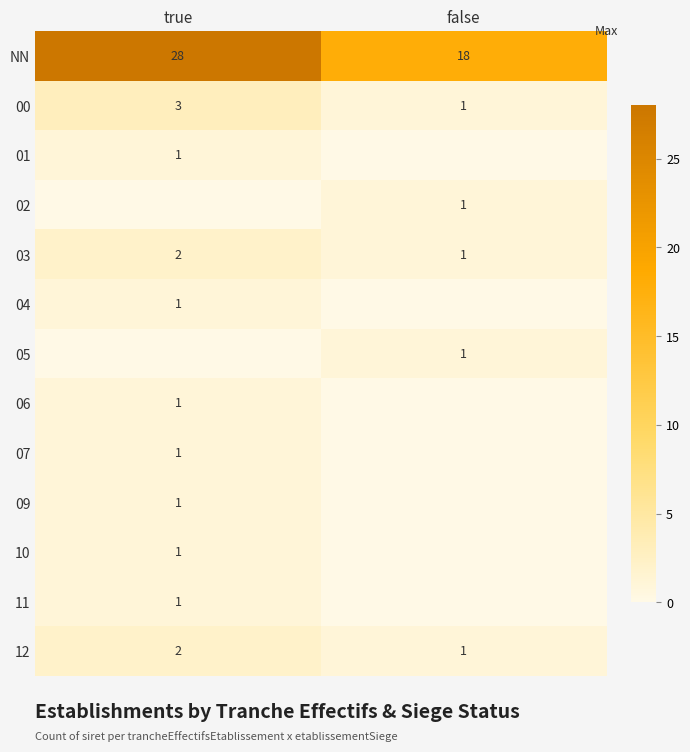

At which label is 10 closest to 0?

false